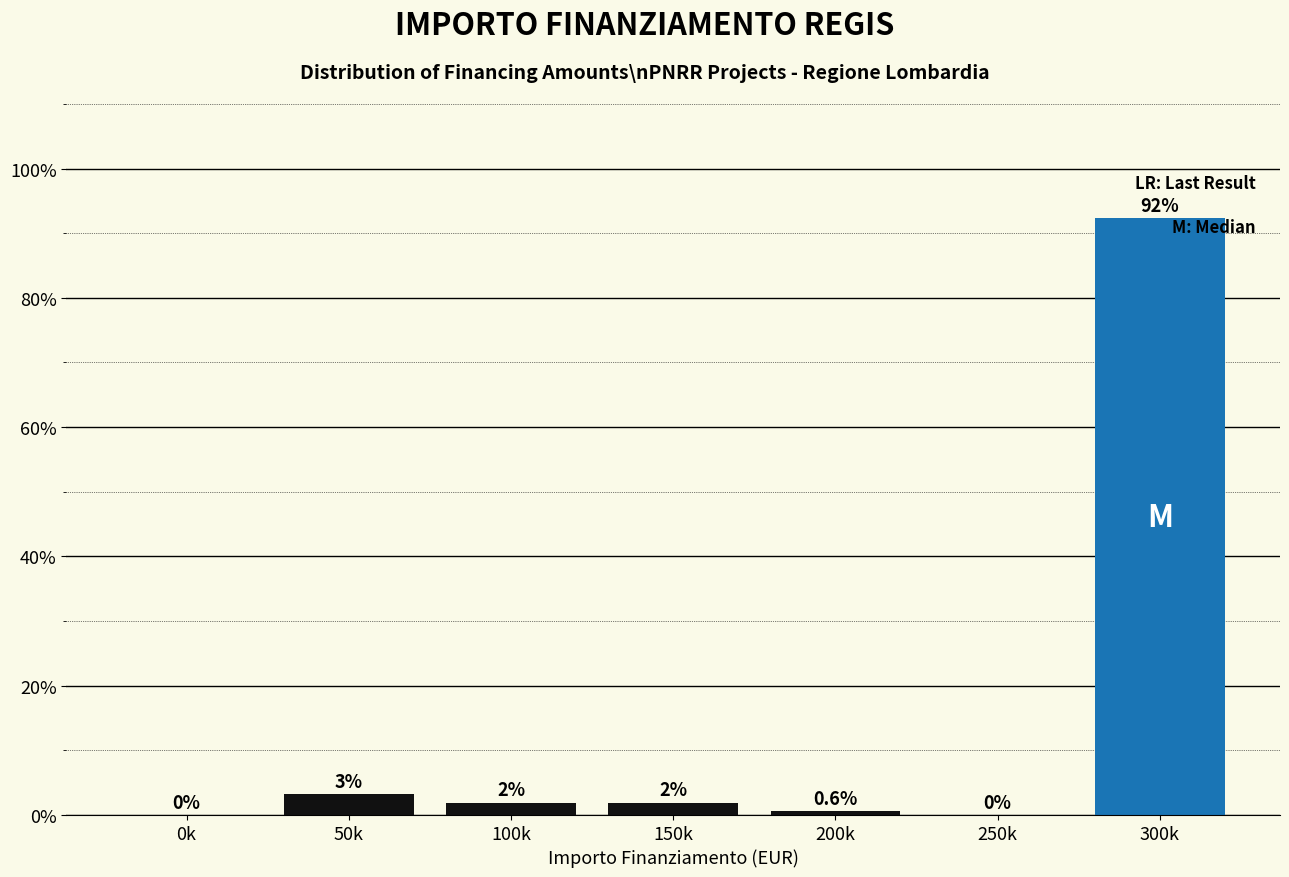

What is the greatest value displayed?

92.3